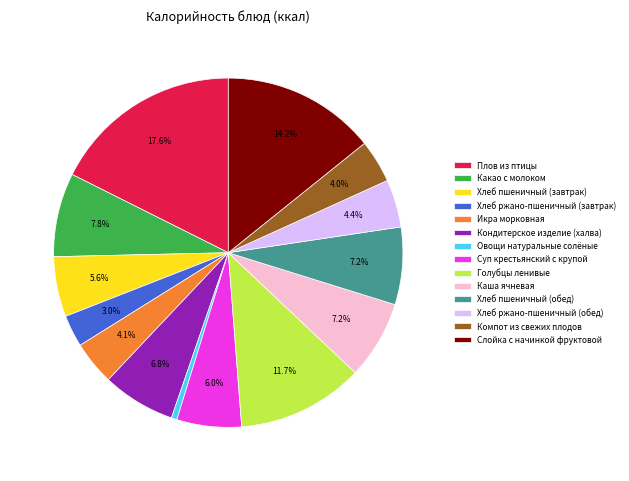

Is there a majority slice in this chart?

No